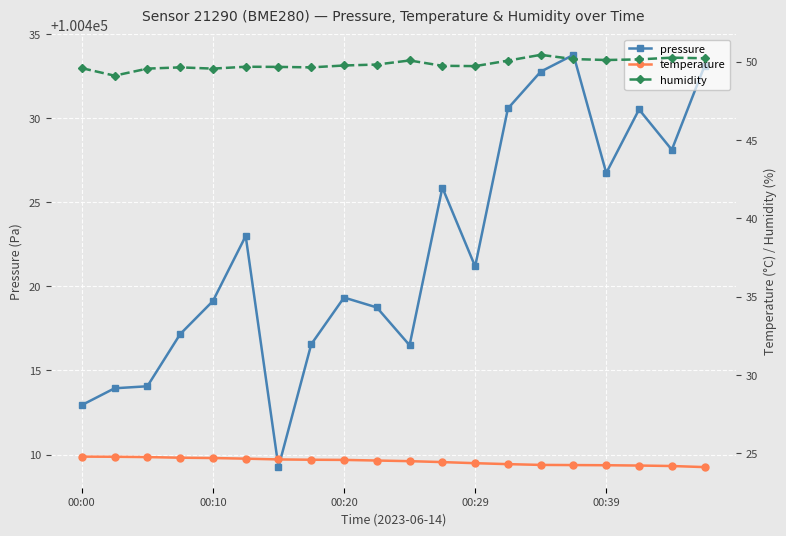

True or false: pressure has more than 0 points higher than both neighbors.

True